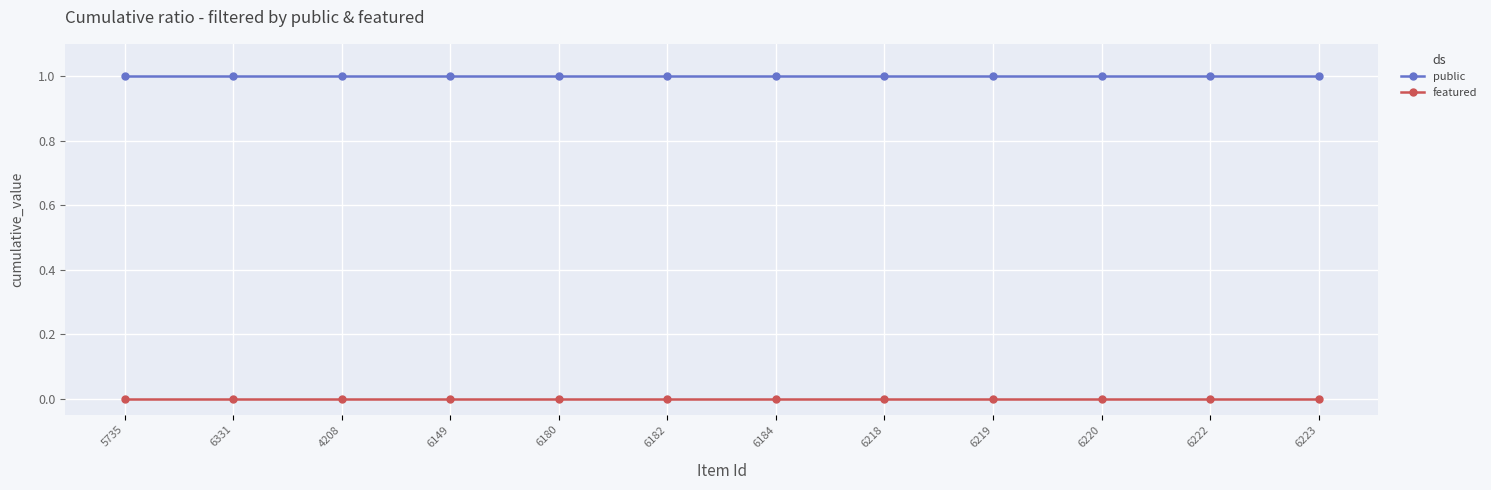

What position from the left is 6220?

10